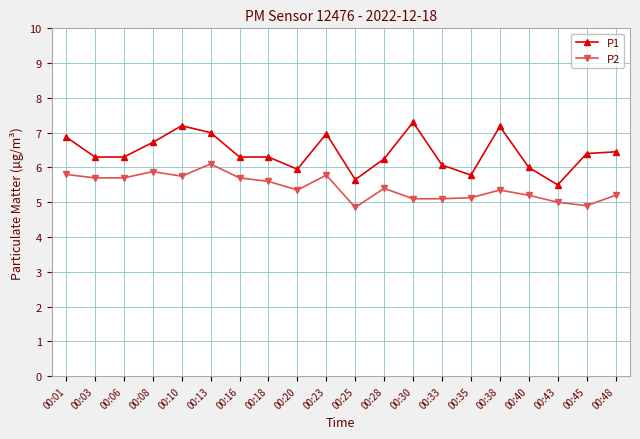

How many categories are shown in the chart?

20